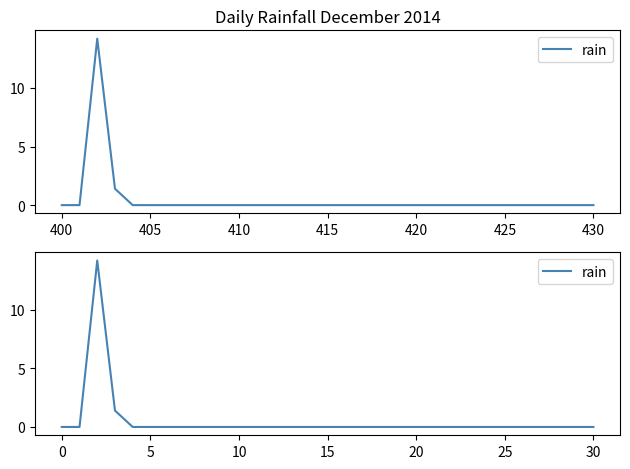

True or false: the data has more than 0 interior local peaks.

True